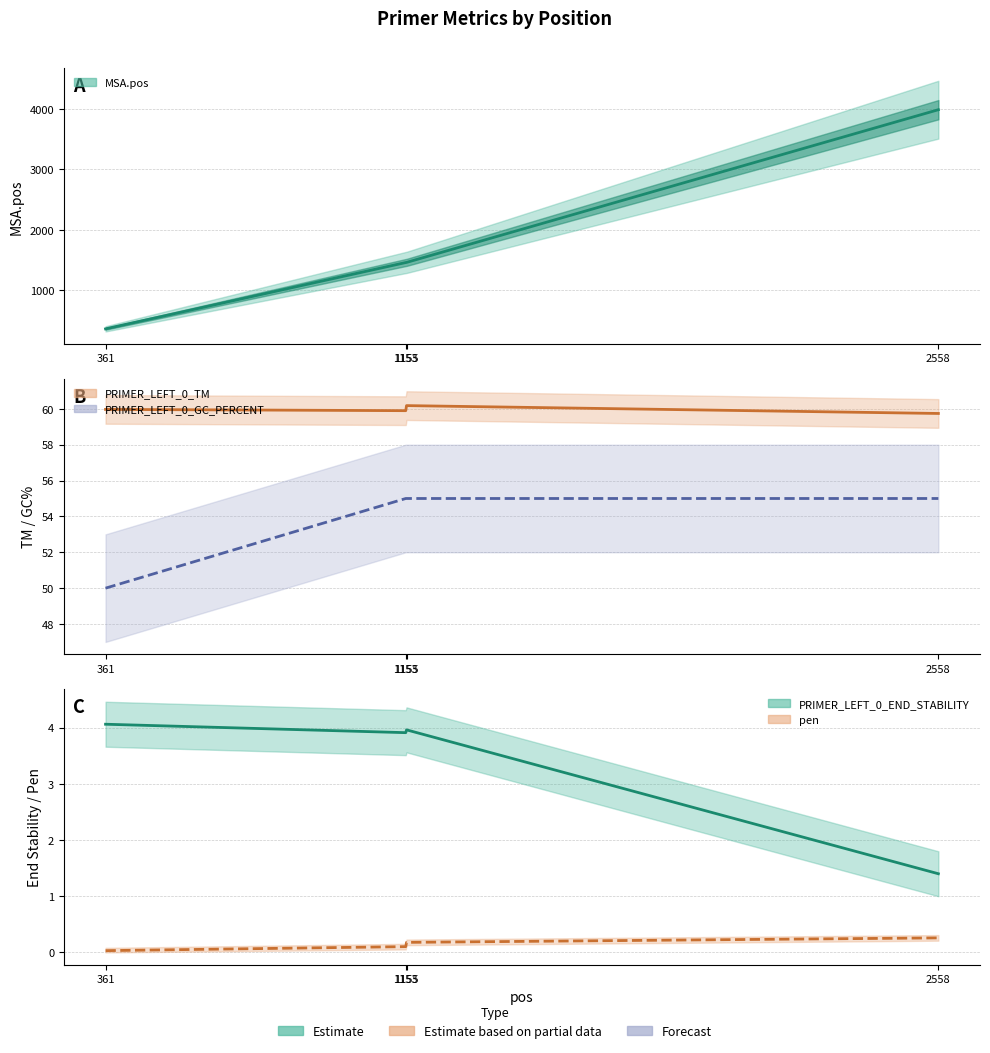

Read the PRIMER_LEFT_0_GC_PERCENT value at 1155.

55.0